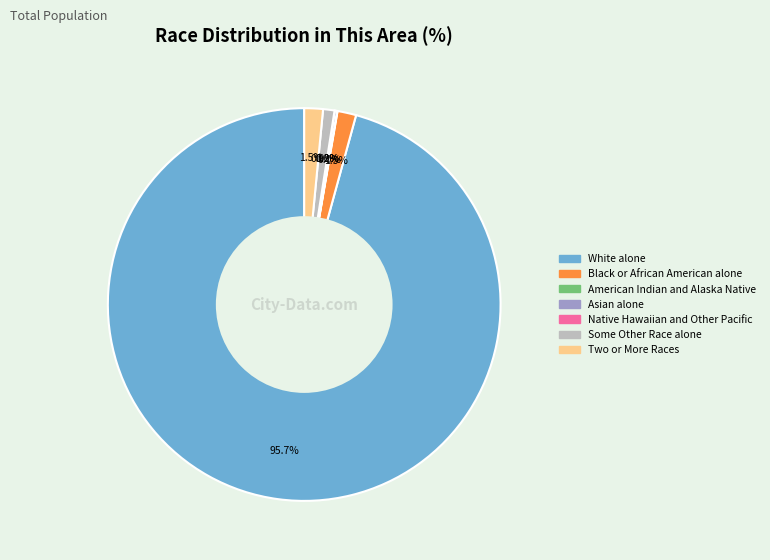

Which slice is the largest?

White alone